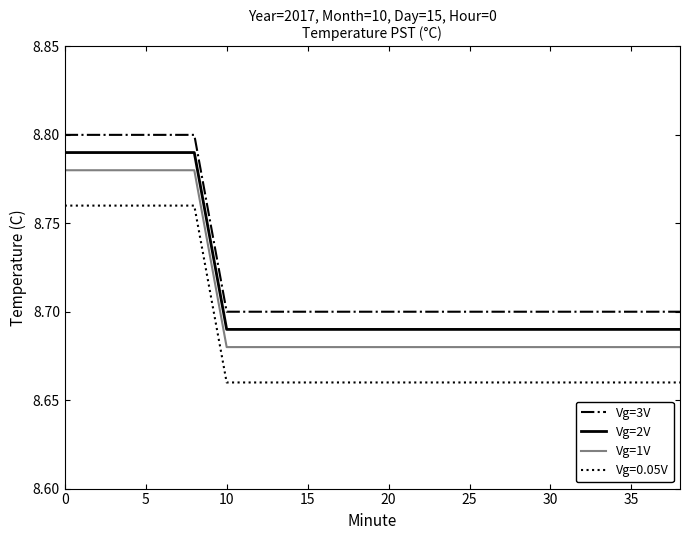

True or false: Vg=2V and Vg=3V cross at least once.

False